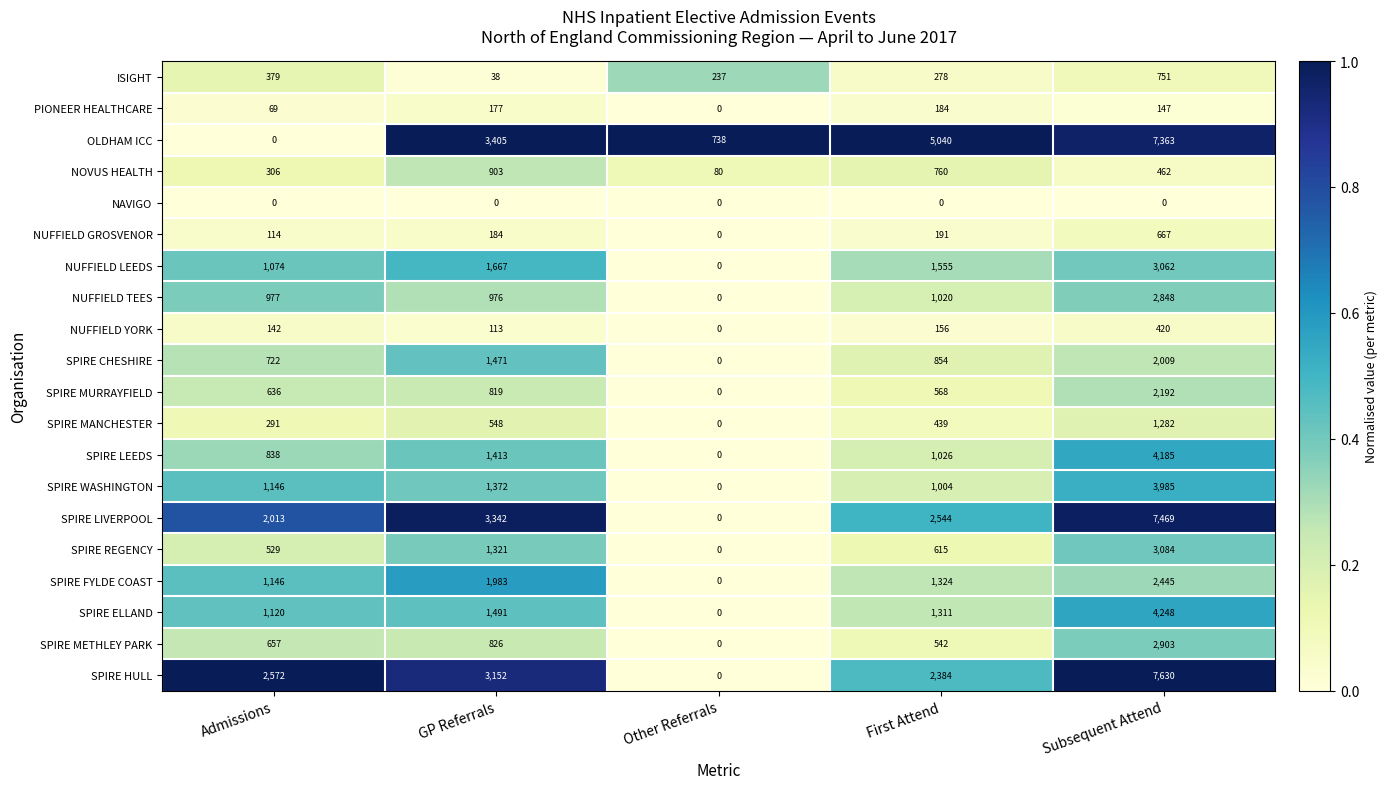

How many data points does each series have?

5